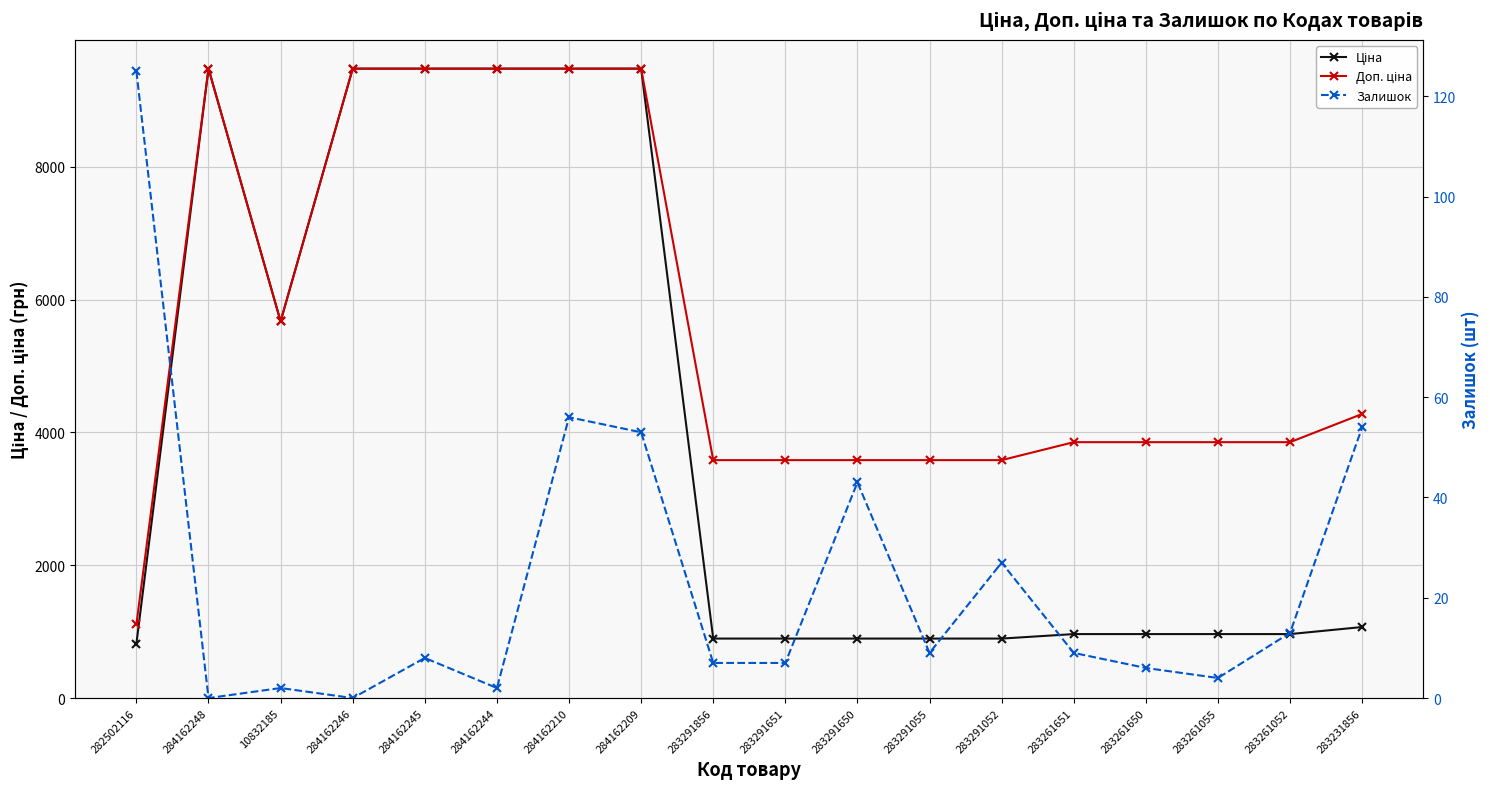

What is the sum of all Залишок values?

425.0